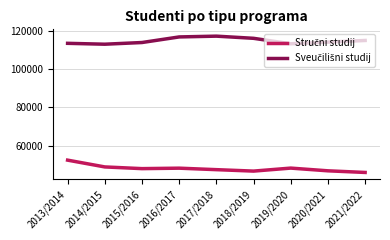

What is the total value across all series at 2019/2020?

161627